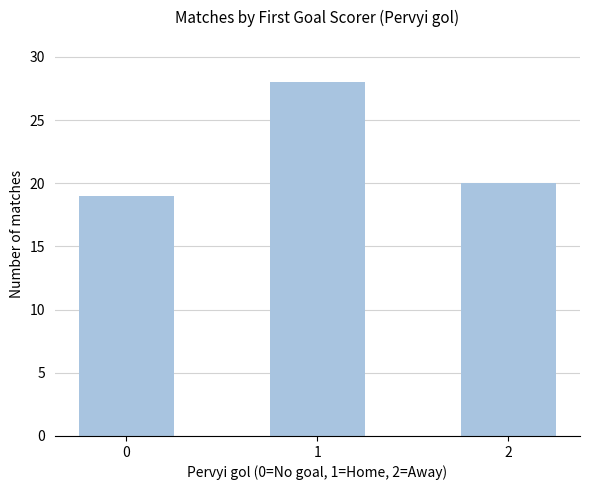

True or false: the data shows 20 at 2.

True